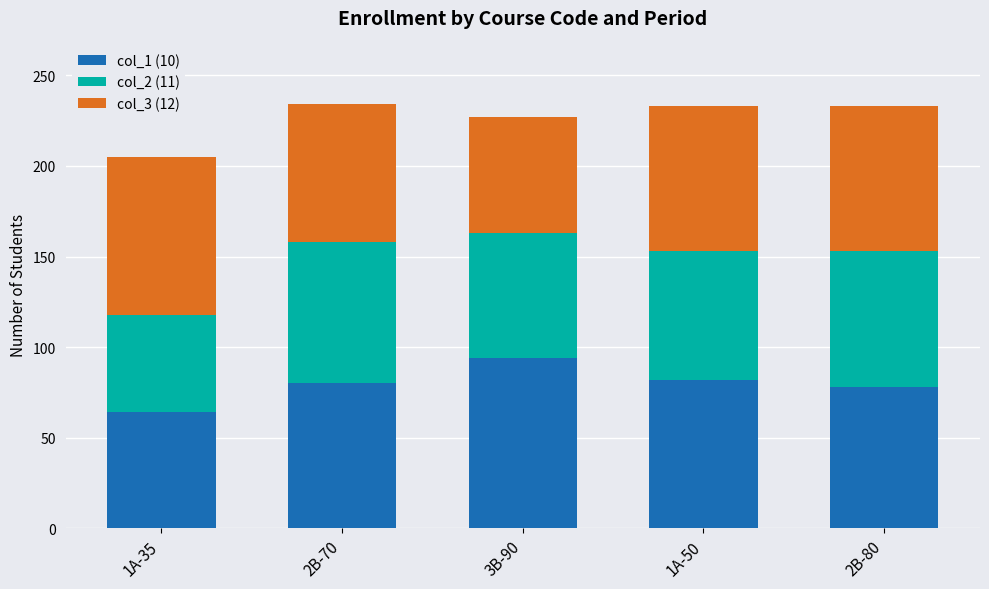

What is the maximum value for col_1 (10)?

94